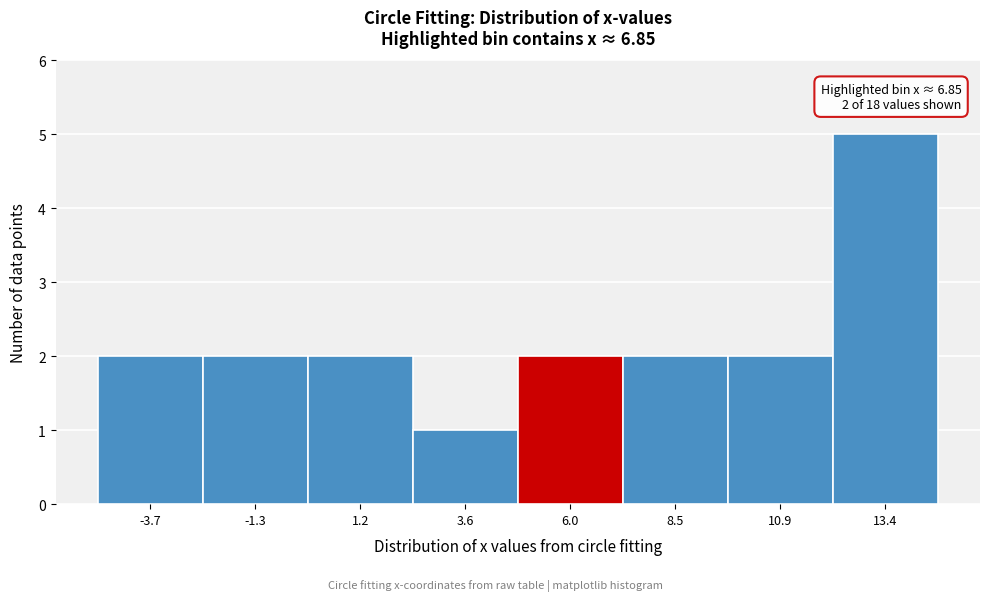

Over which range of the x-axis is the bar tallest?

12.0 to 14.5